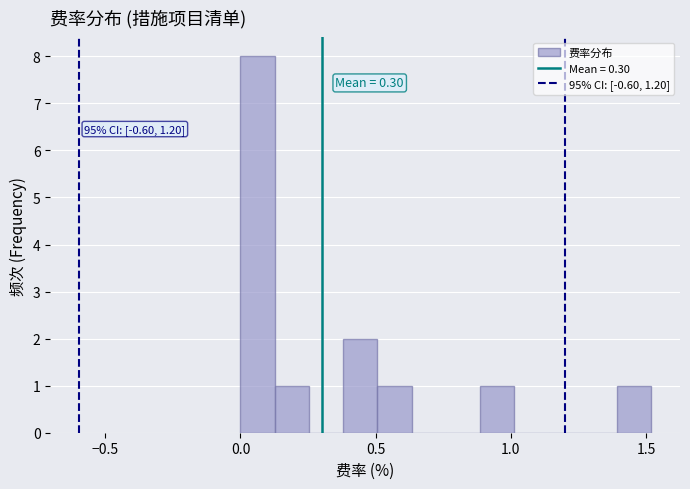

Read against the x-axis, roughly where is the centre of the tallest bar?

0.05